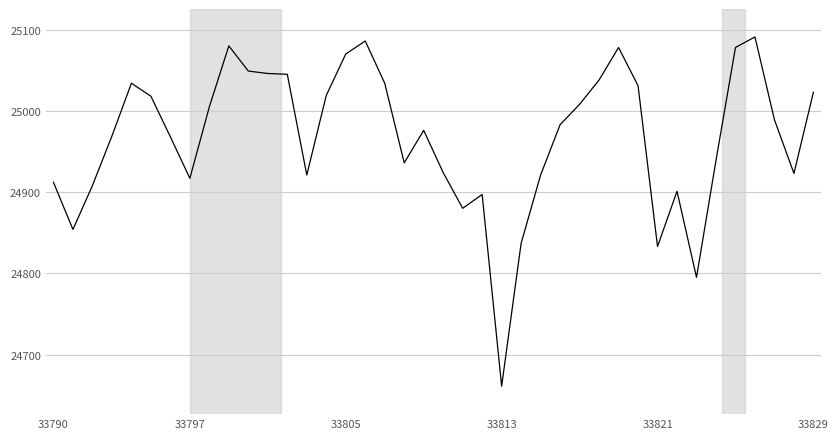

What is the difference between the maximum and minimum values?

430